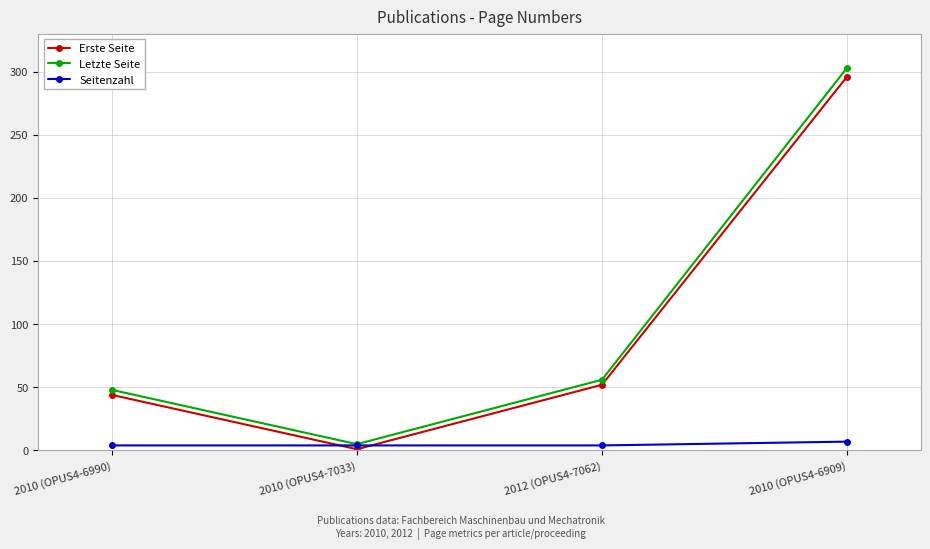

What is the label of the 3rd point from the left?

2012 (OPUS4-7062)